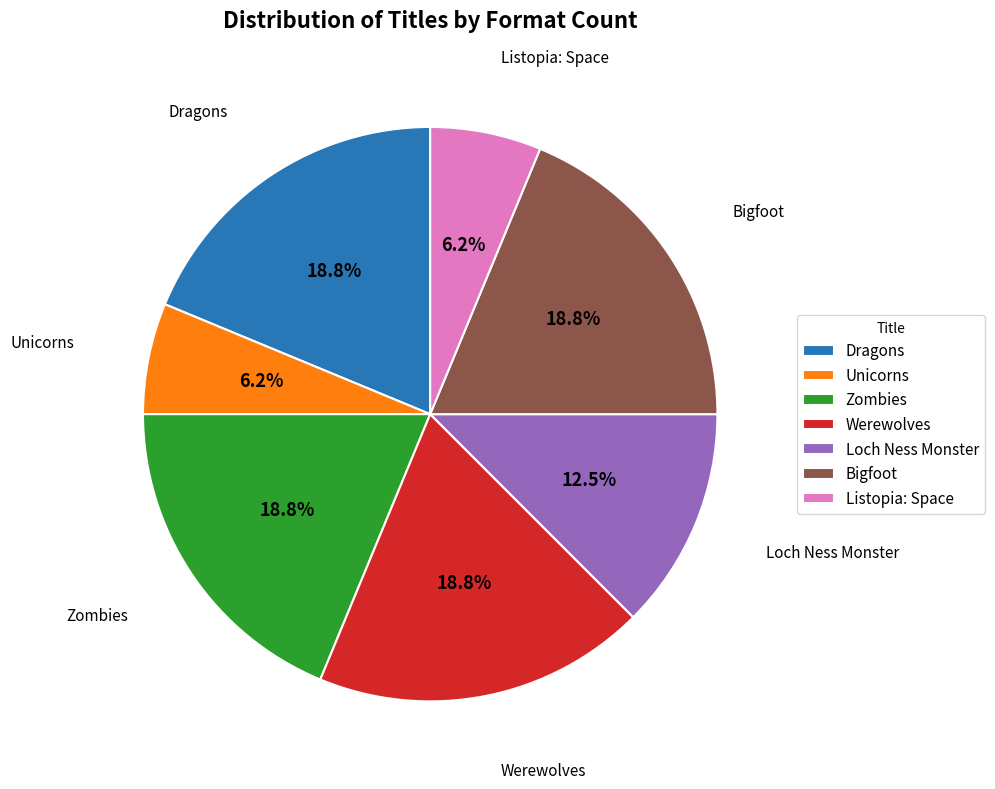

Is there any slice that represents more than half of the pie?

No